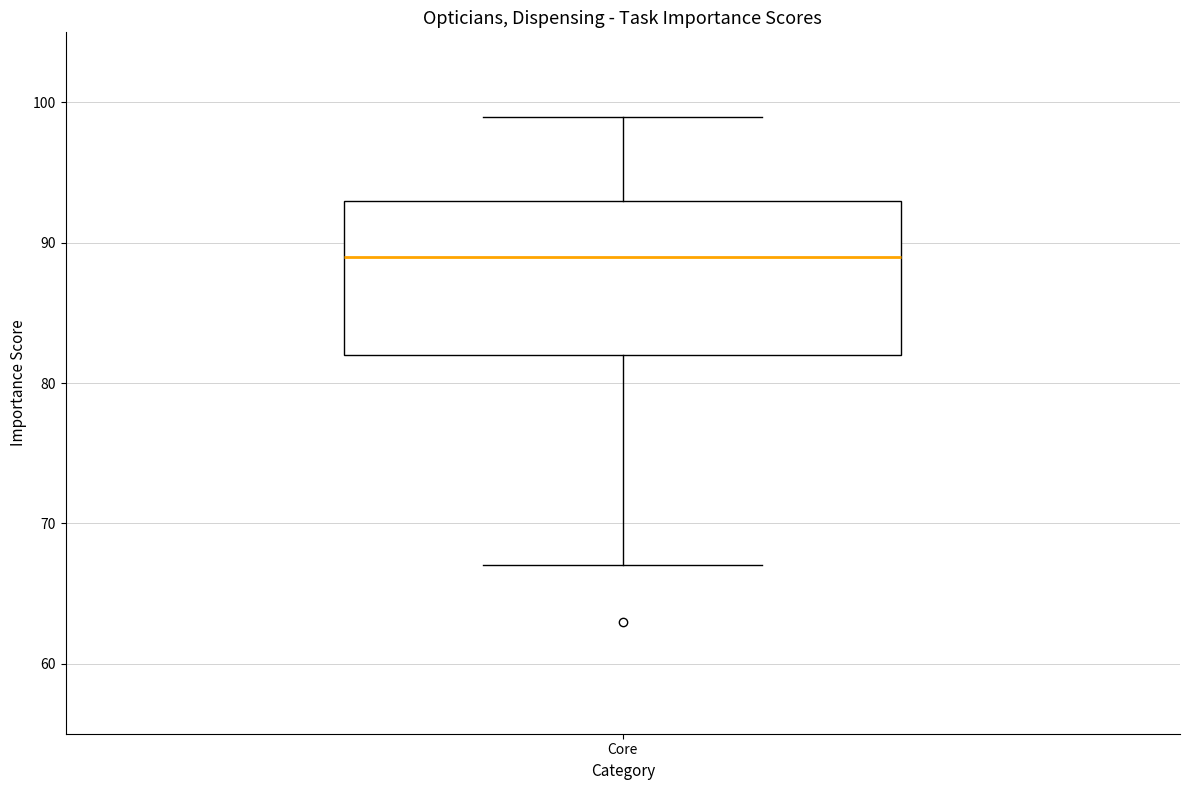

Where does the upper whisker of the box for Core end on the y-axis? The values are not printed on the chart, so give them approximately, as read against the axis.

99